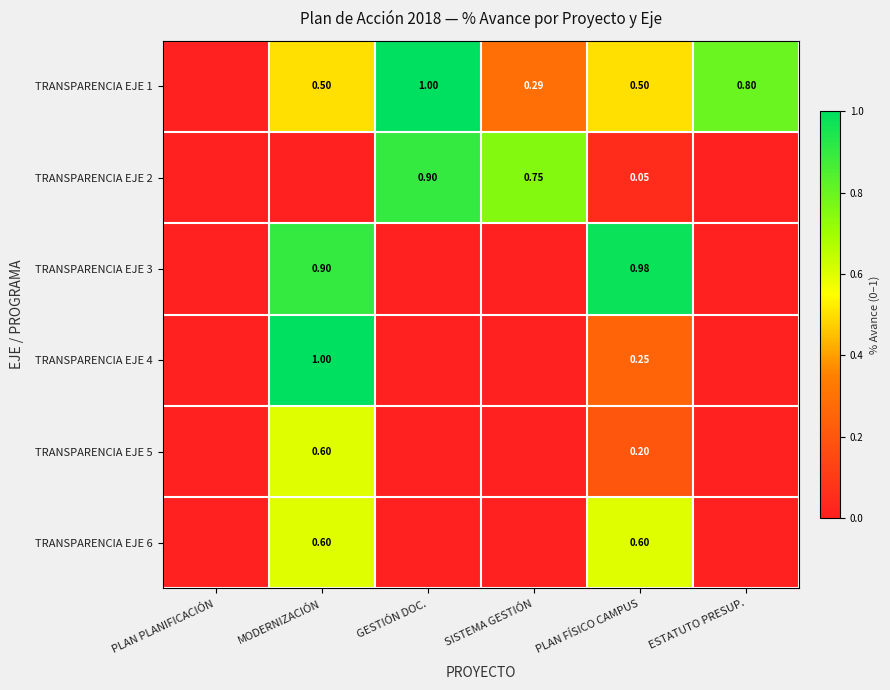

Is it true that TRANSPARENCIA EJE 4 equals 1.0 at MODERNIZACIÓN?

True